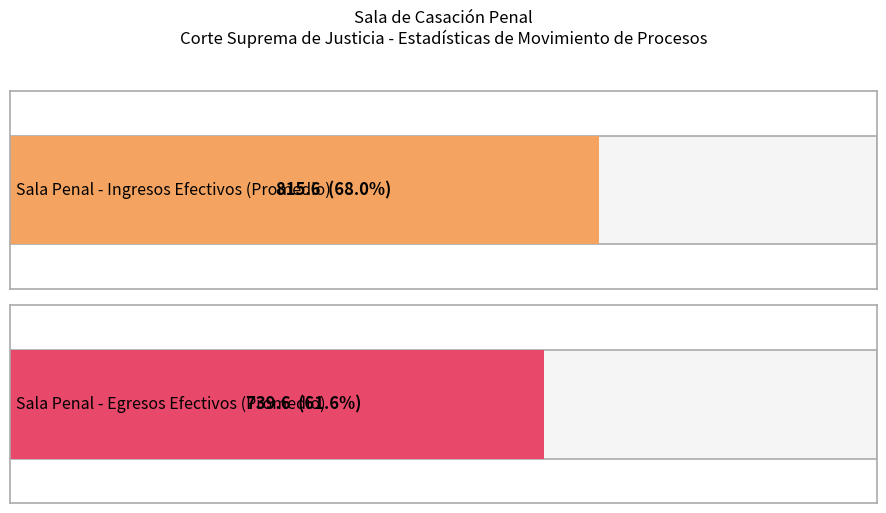

What is the average value of the INGRESOS EFECTIVOS series?

816